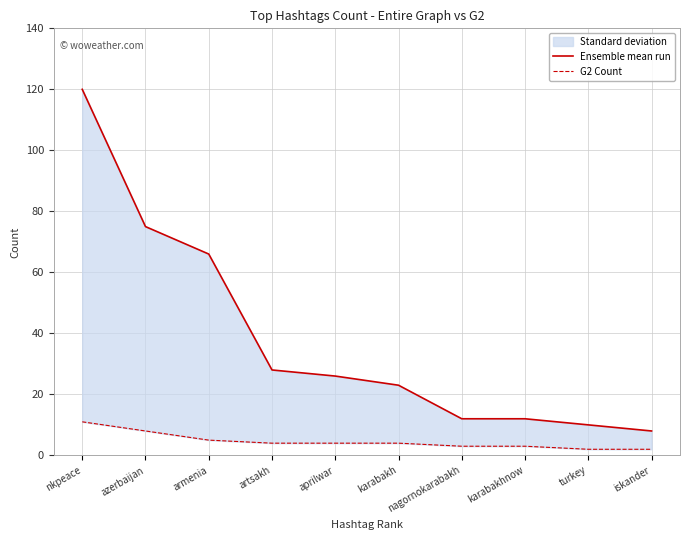

Count the number of data series in this chart.

2